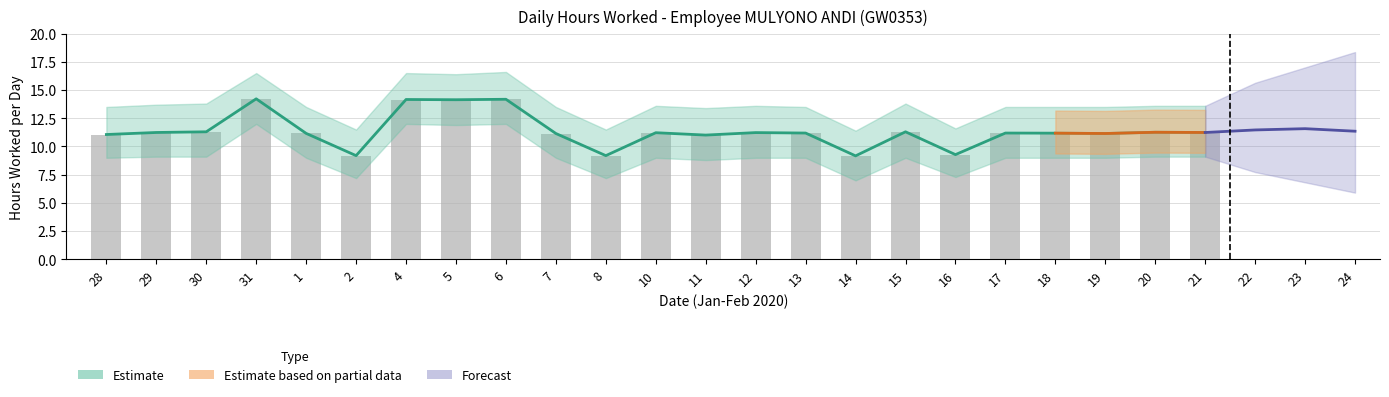

How many data points in Hours Worked are less than 11?

4